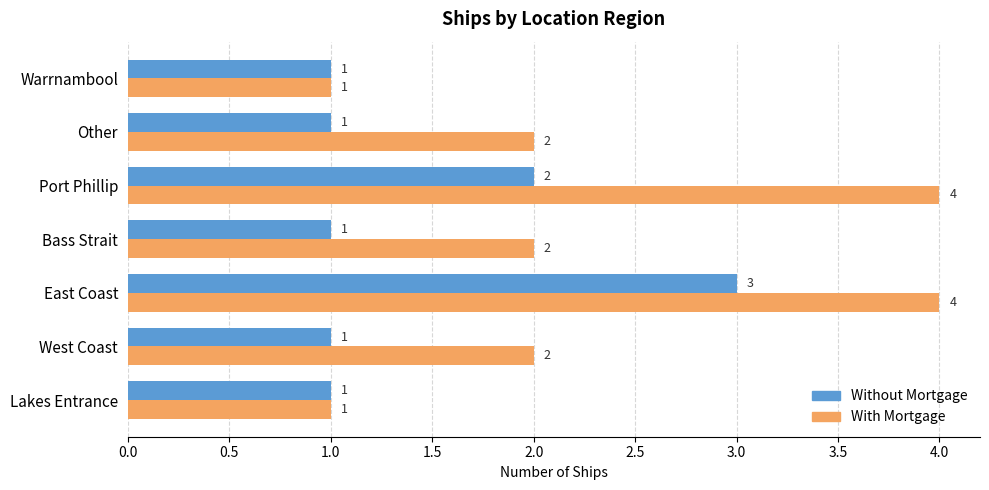

The Without Mortgage series shows 1 at Lakes Entrance. True or false?

True